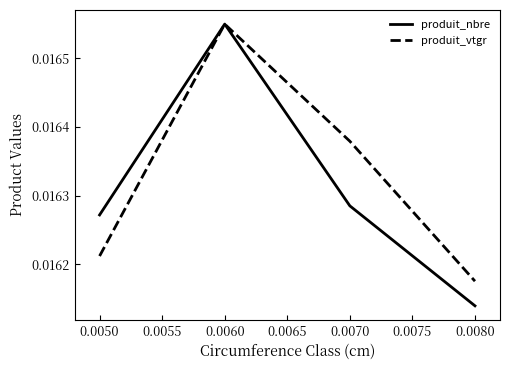

How many produit_vtgr values are between 0 and 1?

4